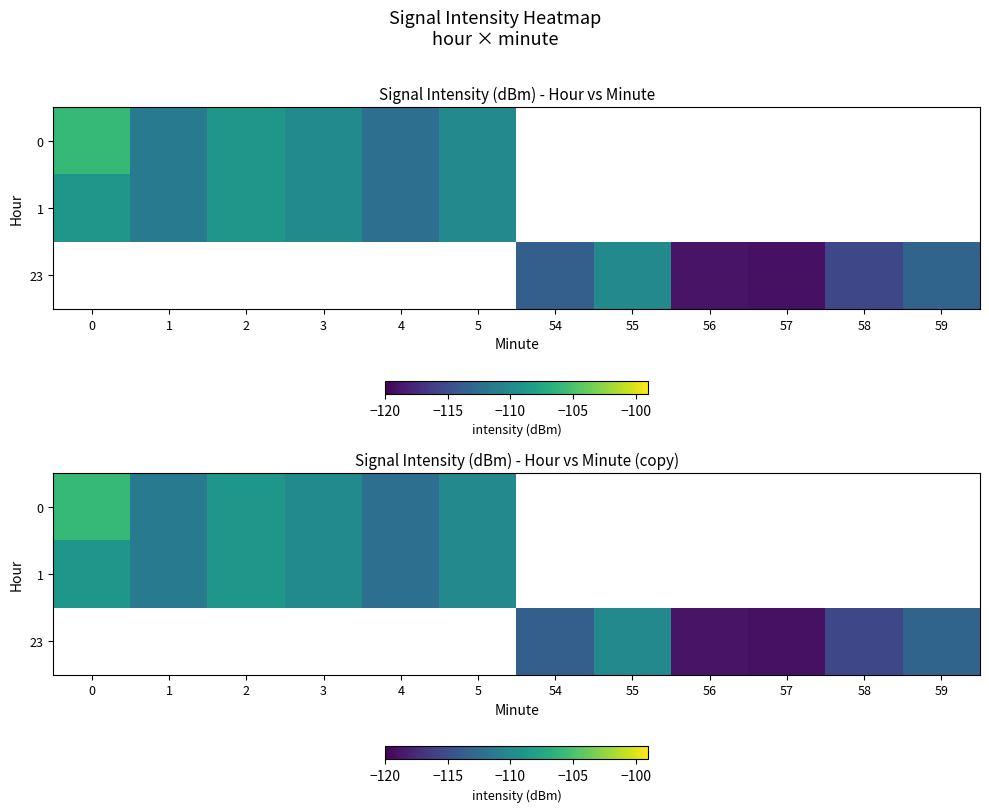

True or false: 1 has a value of -108.9 at 2.

True